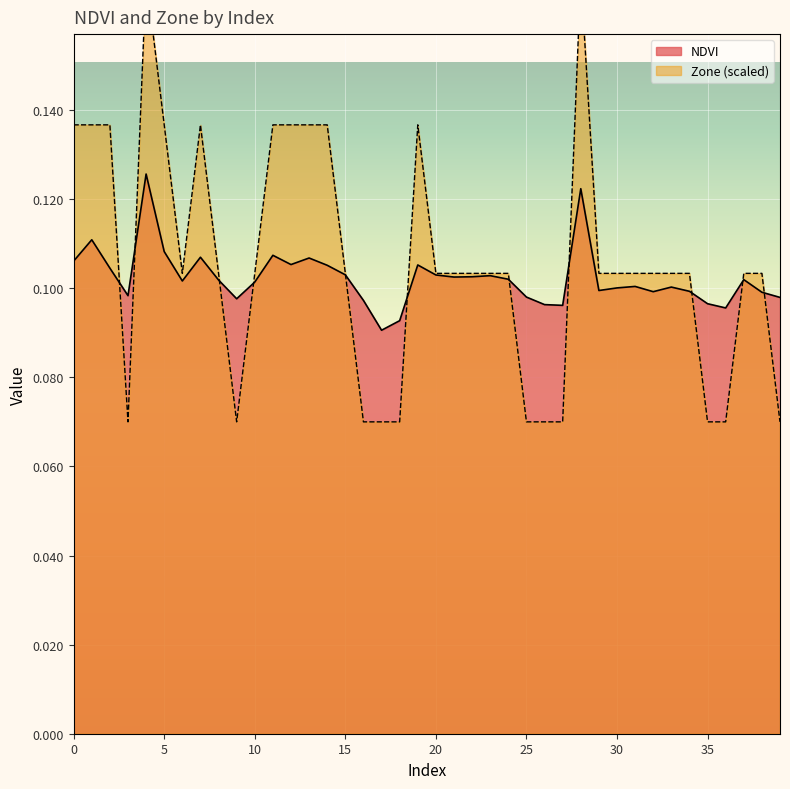

At which category is the sum across all series the highest?

4